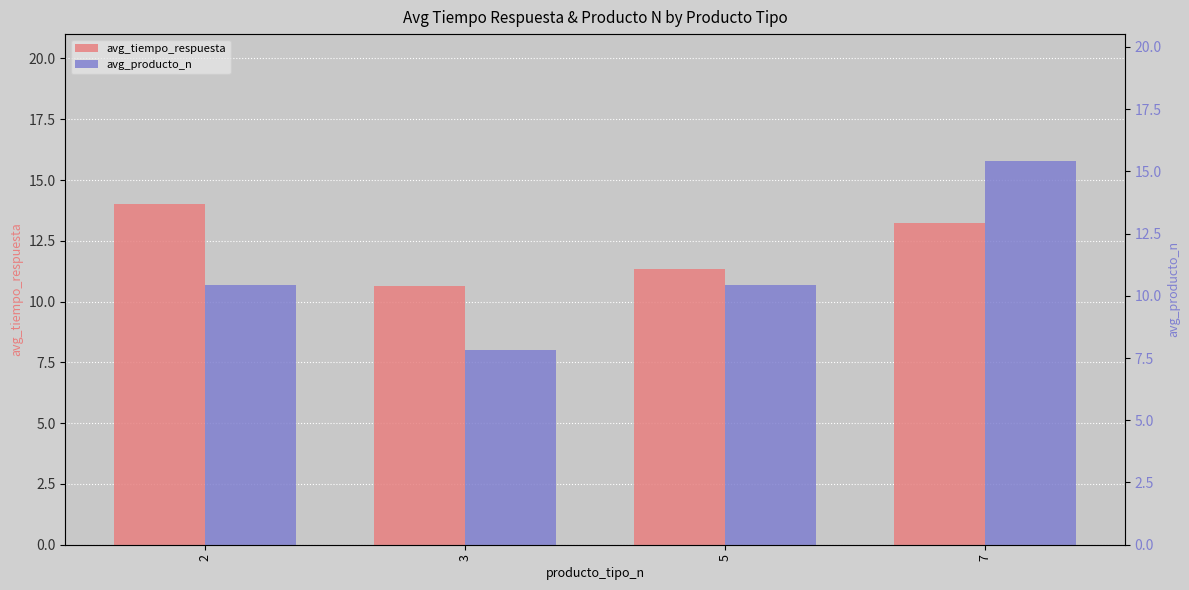

At which label is avg_tiempo_respuesta closest to 12?

5